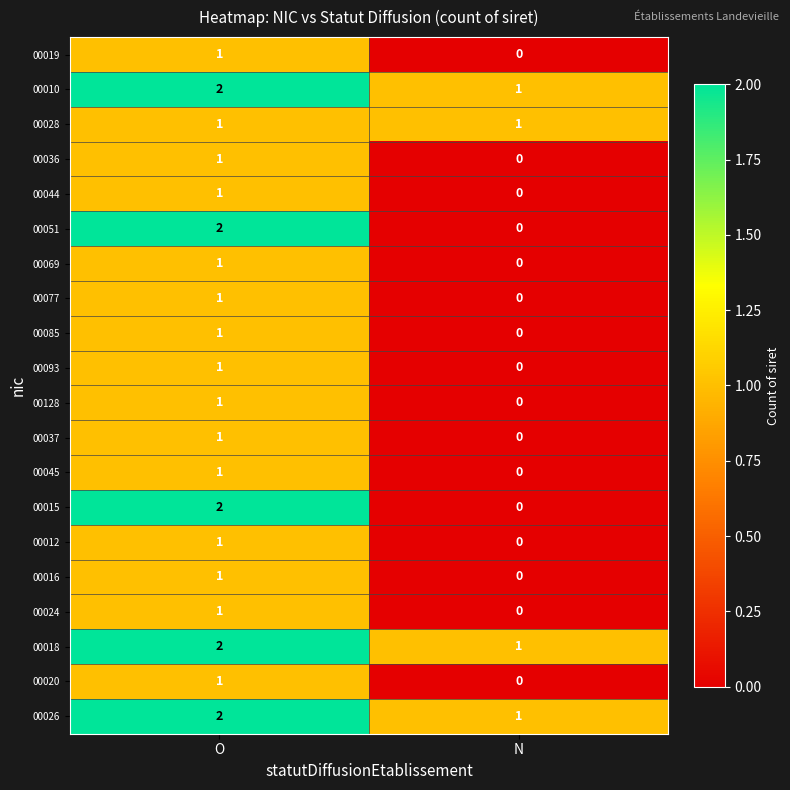

True or false: 00051 has a value of 1 at N.

False